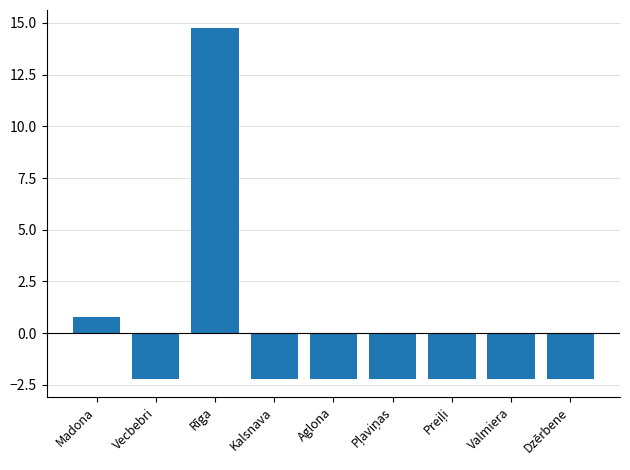

What is the value of the 3rd bar from the left?

14.8